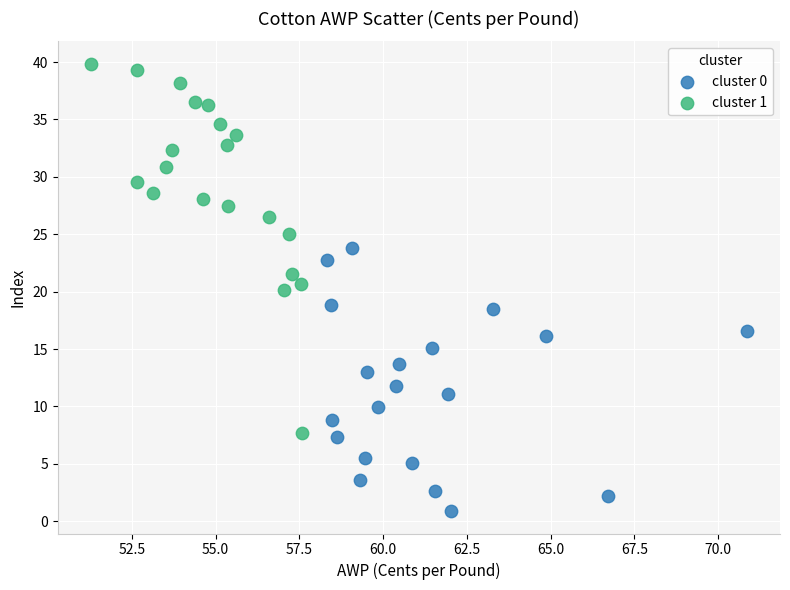

Which series has the largest Y range (max minus min)?

cluster 1